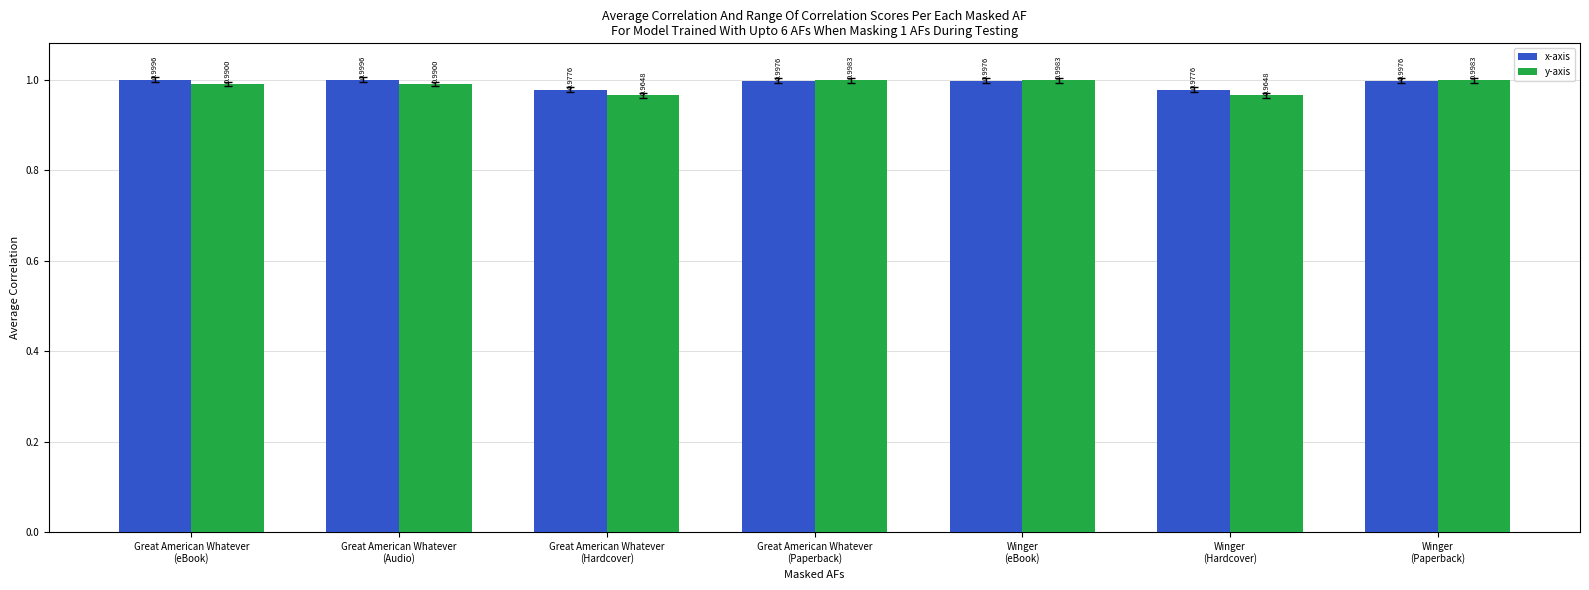

What is the sum of the x-axis values at Winger
(Hardcover) and Great American Whatever
(eBook)?

2.0